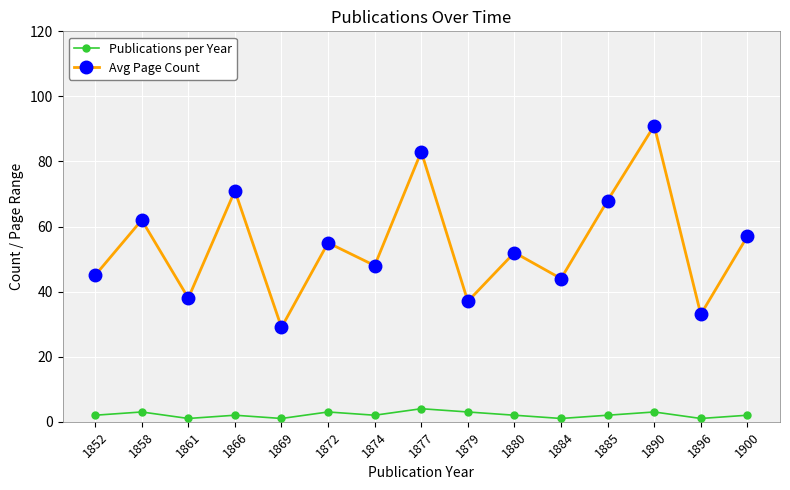

Between 1869 and 1879, which series saw the biggest shift?

Avg Page Count